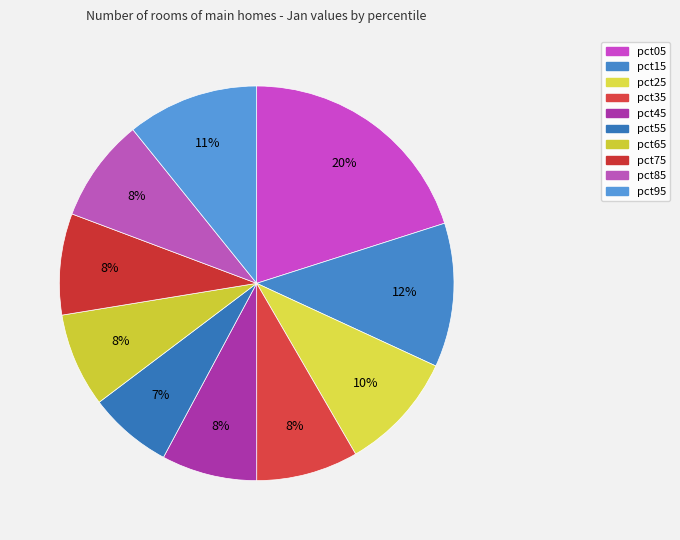

Count the number of slices in the pie.

10